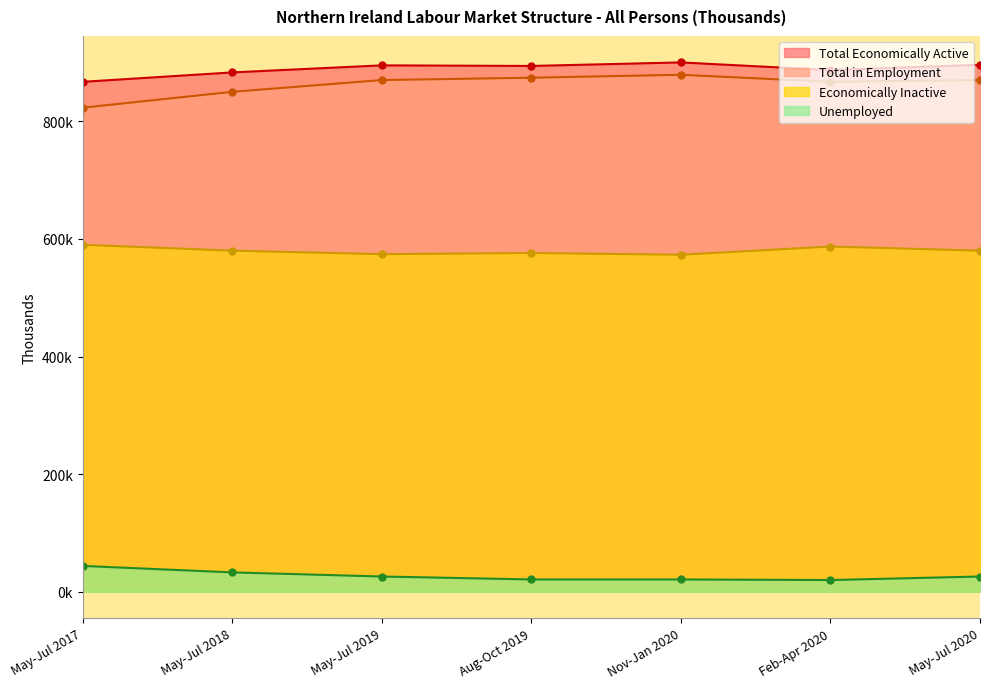

At which label is Total in Employment closest to 851?

May-Jul 2018